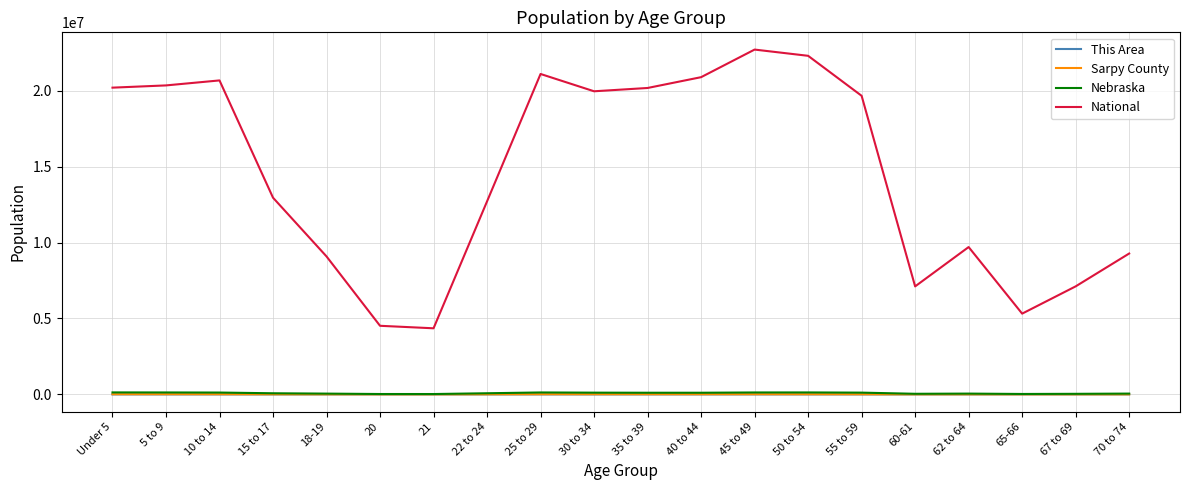

Between 50 to 54 and 70 to 74, which series saw the biggest shift?

National